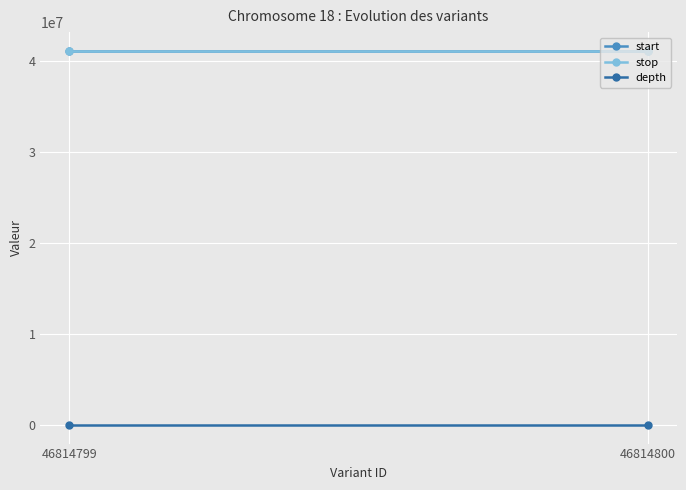

At which category is the sum across all series the highest?

46814800